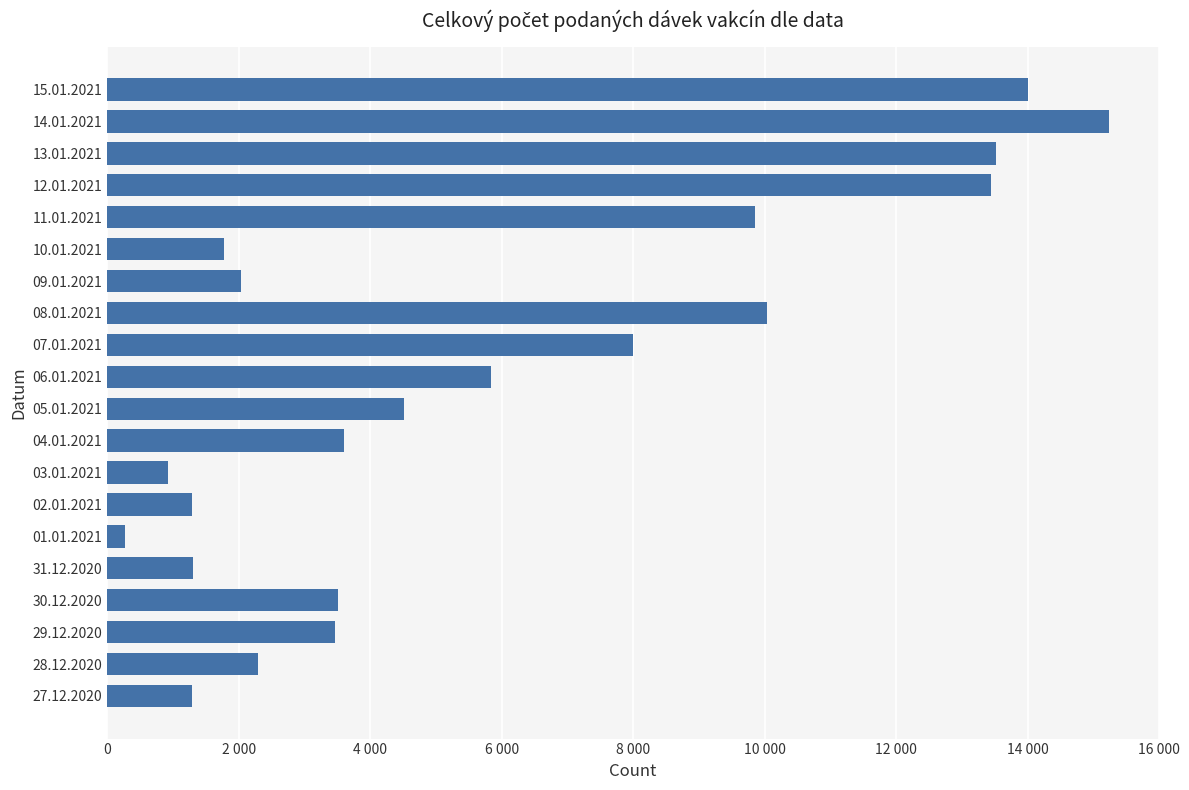

Are the bars horizontal?

Yes